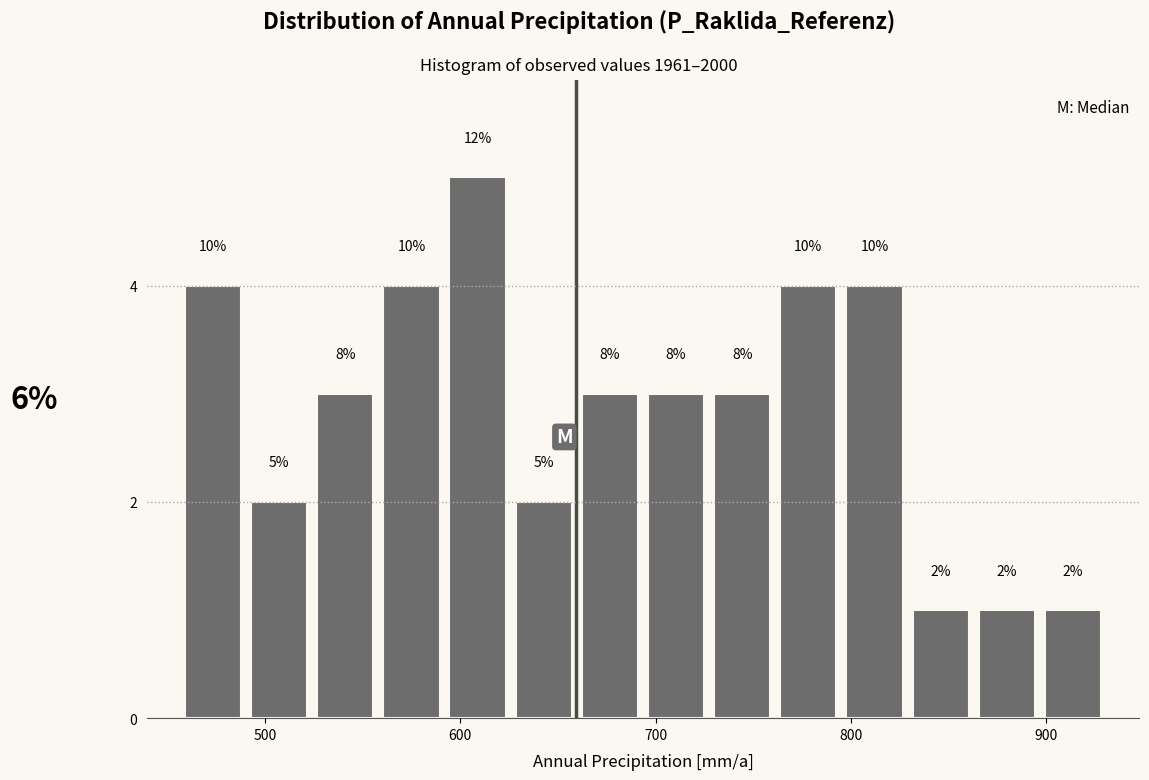

Read against the x-axis, roughly where is the centre of the tallest bar?

610